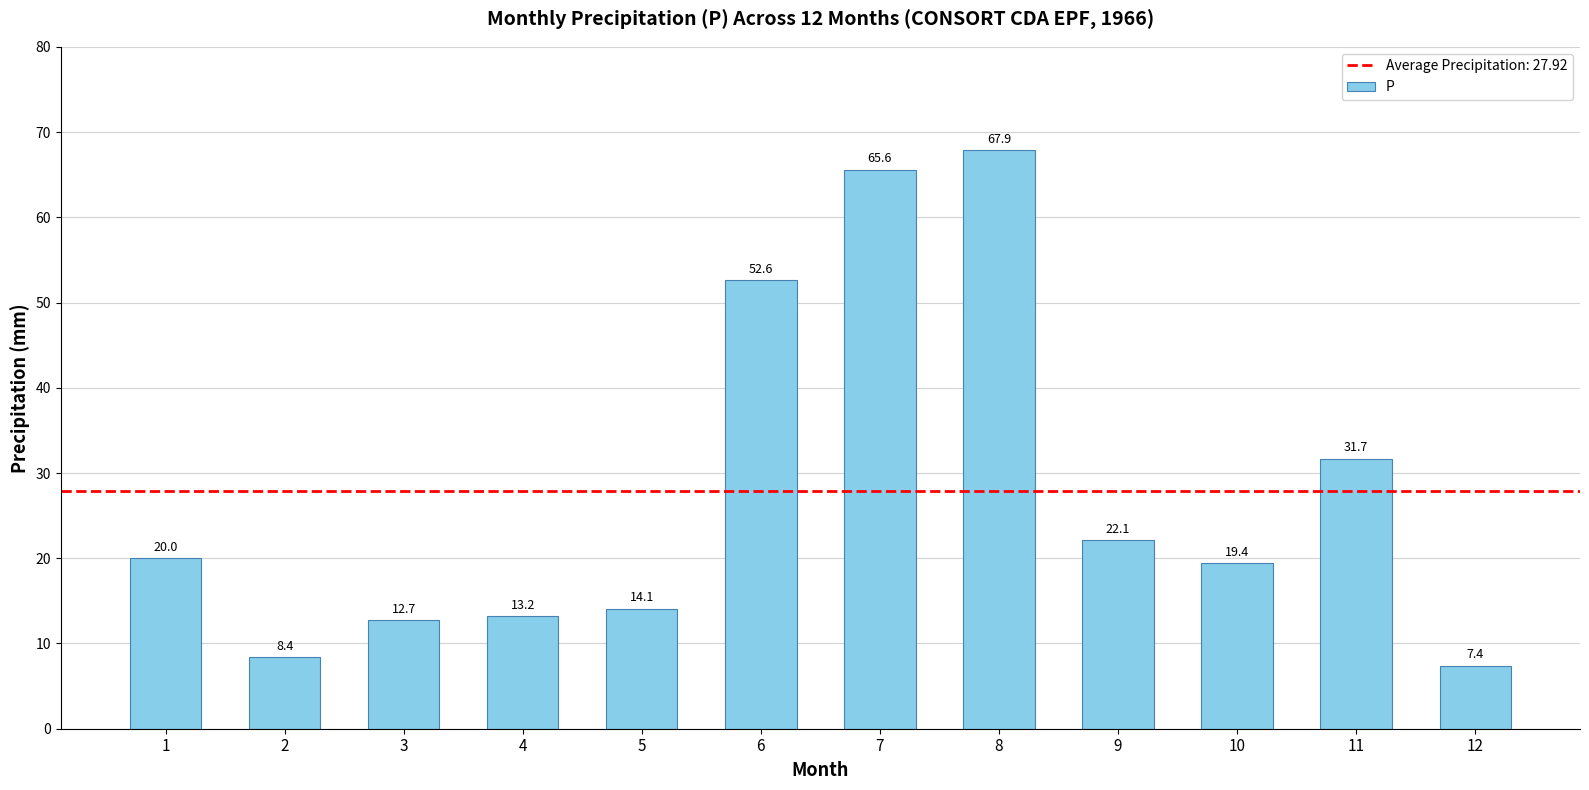

Rank the categories by value from highest to lowest.

8, 7, 6, 11, 9, 1, 10, 5, 4, 3, 2, 12